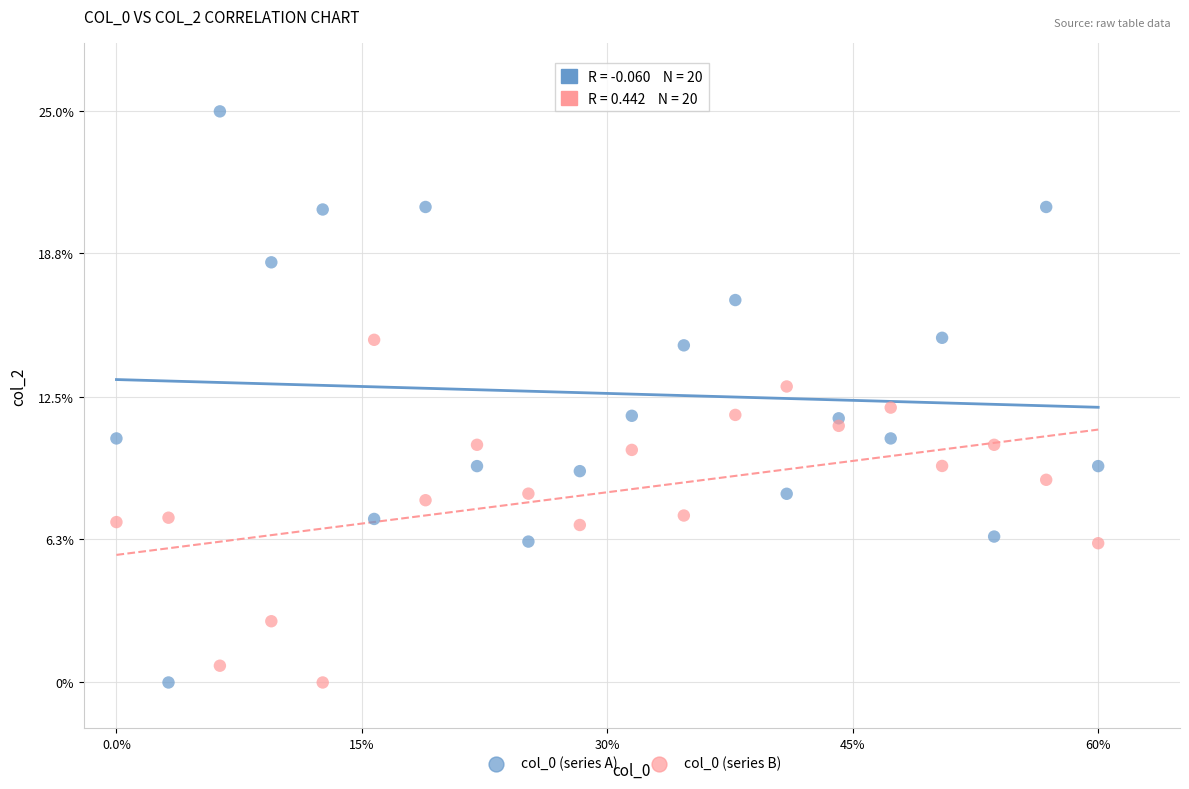

What are all the series names shown in the legend?

col_0 (series A), col_0 (series B)